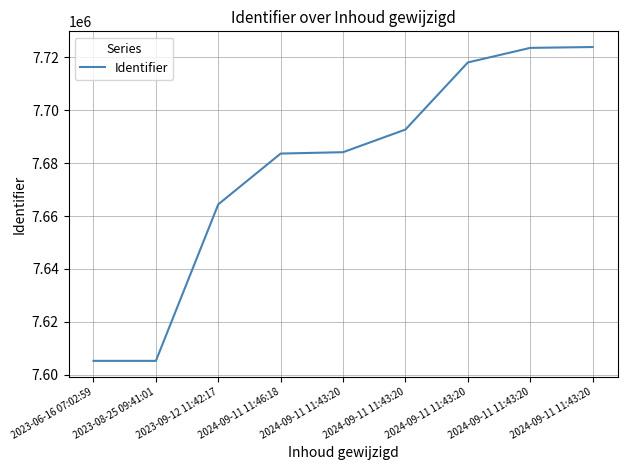

List the labels in order of value, smallest first.

2023-08-25 09:41:01, 2023-06-16 07:02:59, 2023-09-12 11:42:17, 2024-09-11 11:46:18, 2024-09-11 11:43:20, 2024-09-11 11:43:20, 2024-09-11 11:43:20, 2024-09-11 11:43:20, 2024-09-11 11:43:20